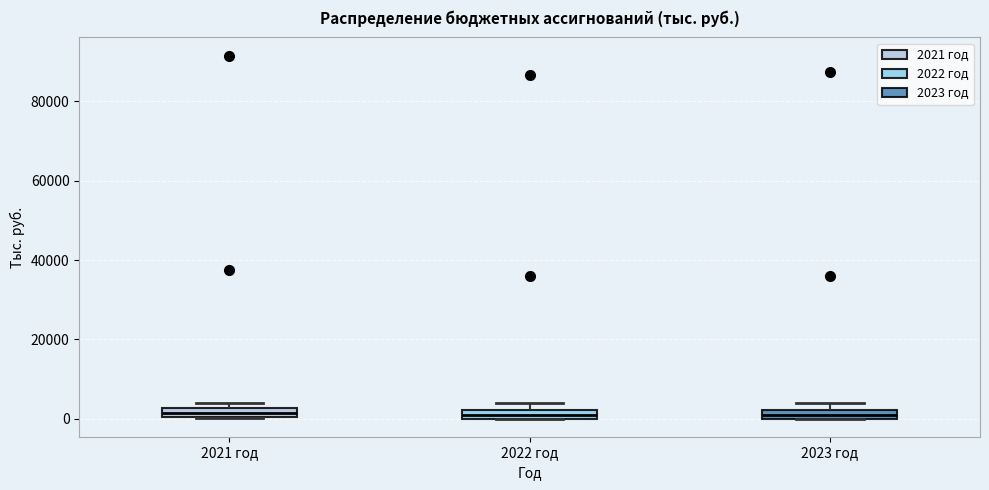

Where is the lower edge of the box for 2022 год on the y-axis? The values are not printed on the chart, so give them approximately, as read against the axis.

0